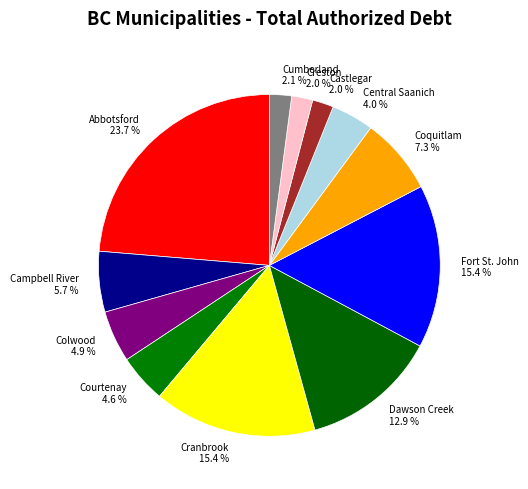

To the nearest percent, what is the combined percentage of Central Saanich and Cranbrook?

19%